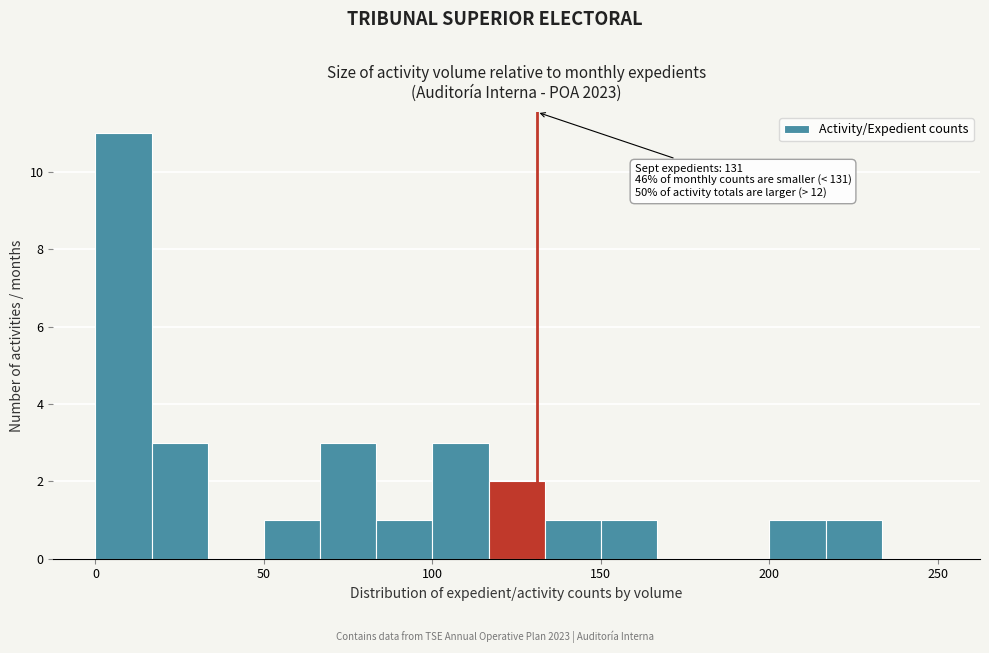

Read against the x-axis, roughly where is the centre of the tallest bar?

10